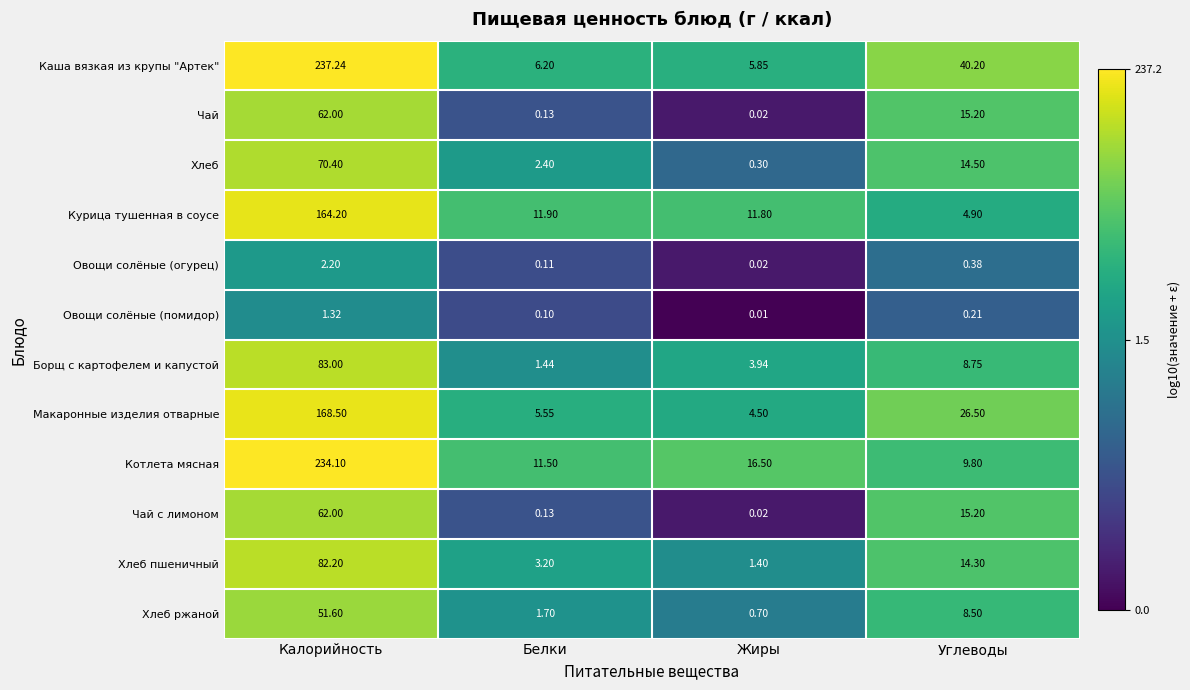

What is the greatest value displayed?

237.2